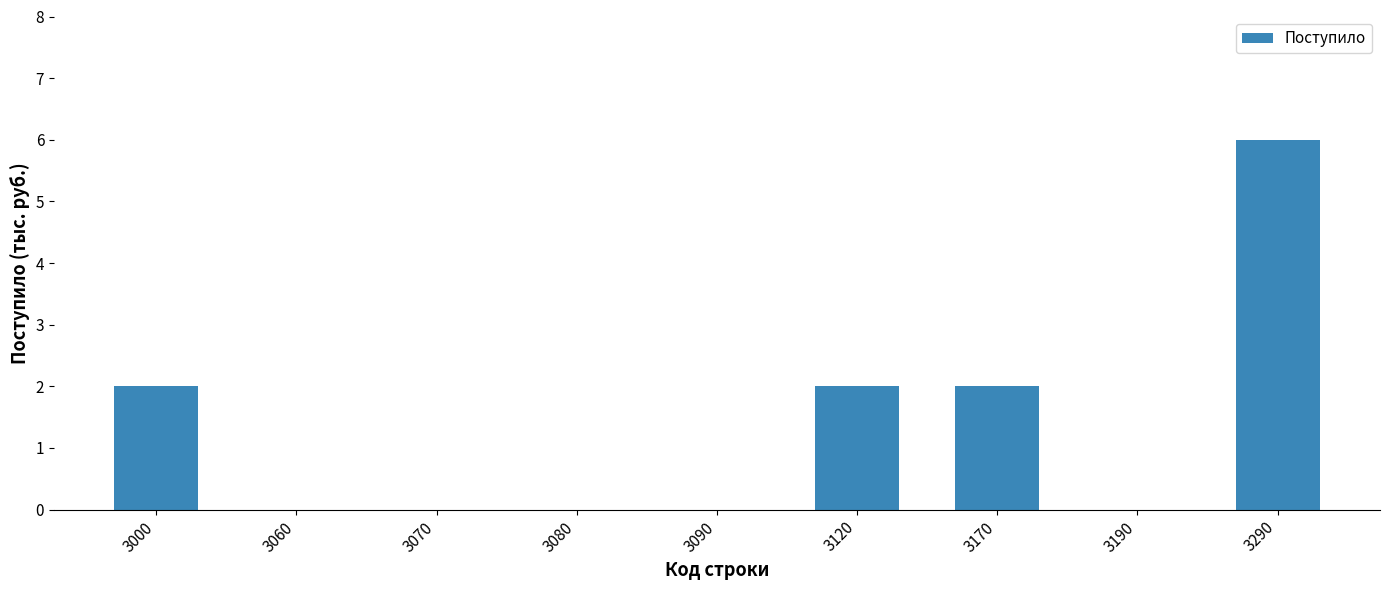

True or false: the data shows -3 at 3190.

False